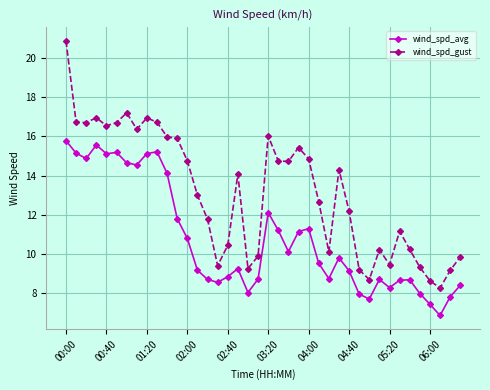

True or false: wind_spd_gust and wind_spd_avg cross at least once.

False